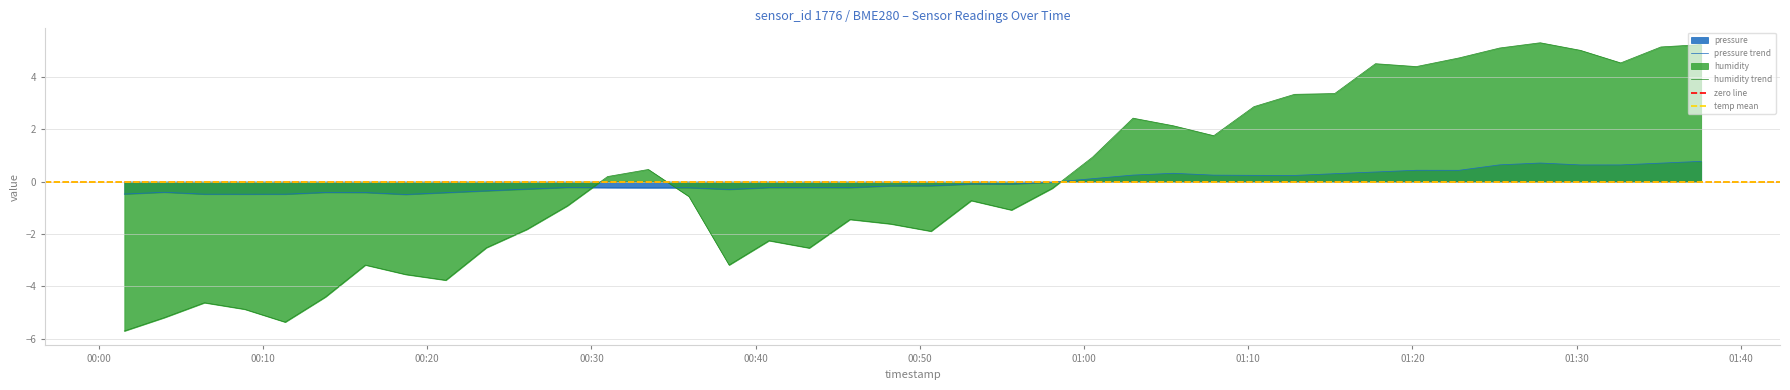

What position from the left is 2023-07-22T00:23:36?

10